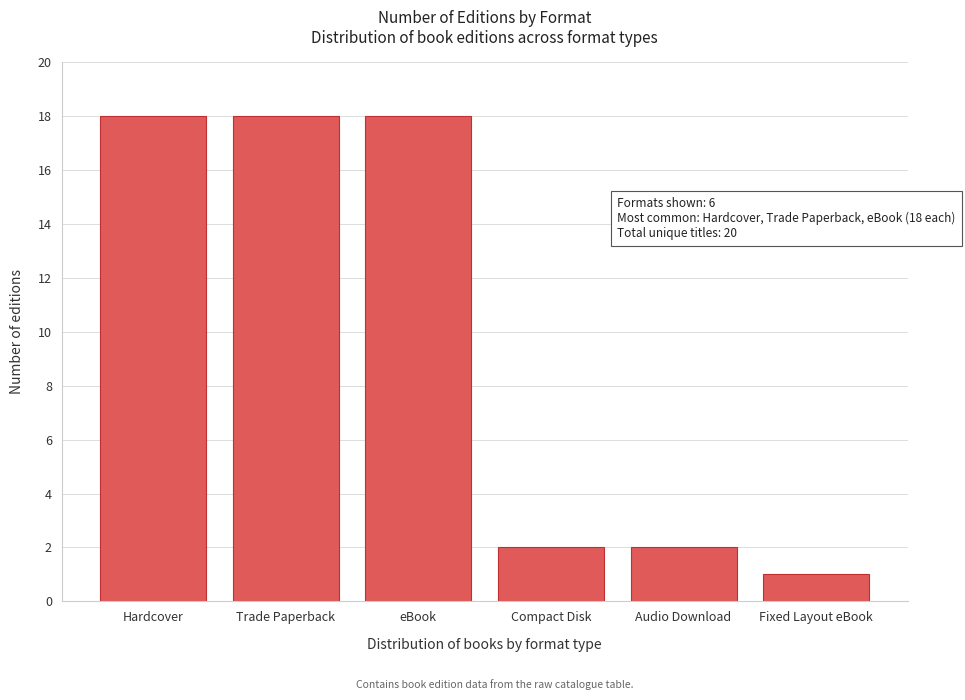

Reading left to right, what are all the values shown in this chart?

18	18	18	2	2	1